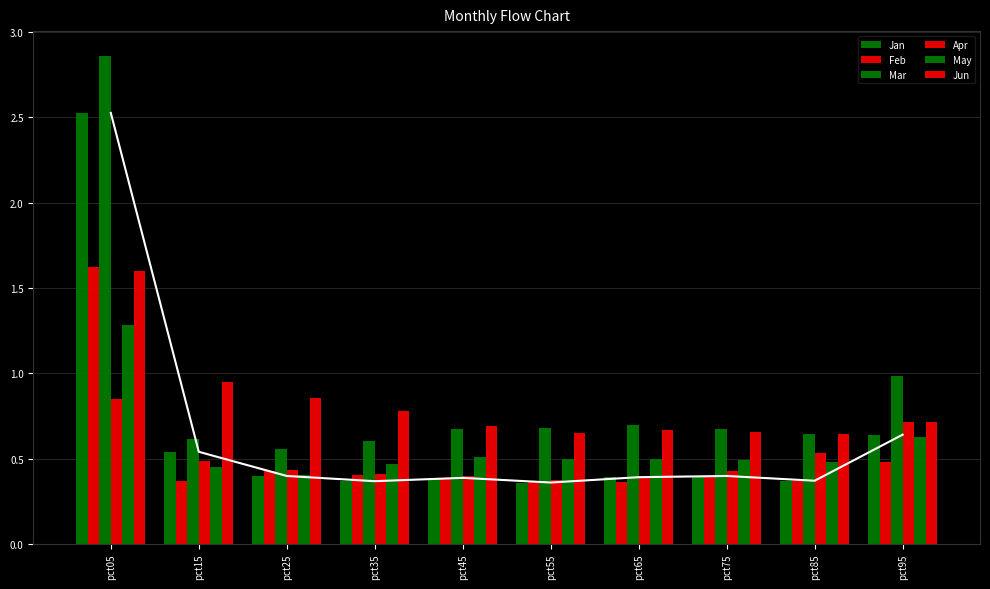

Are the bars horizontal?

No